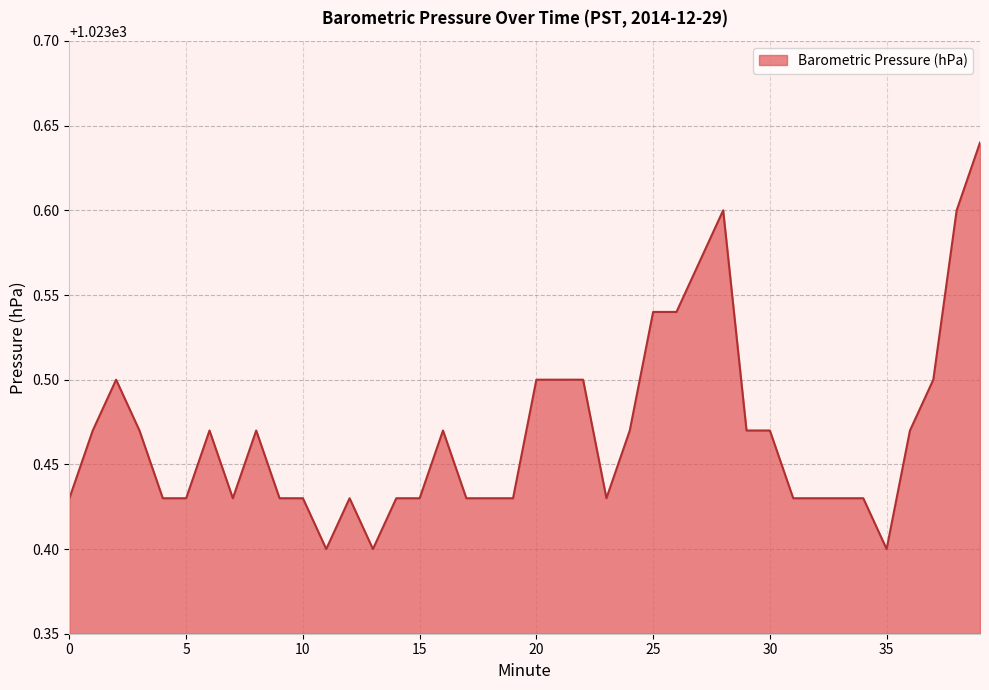

At which category does the data reach its first local peak?

2